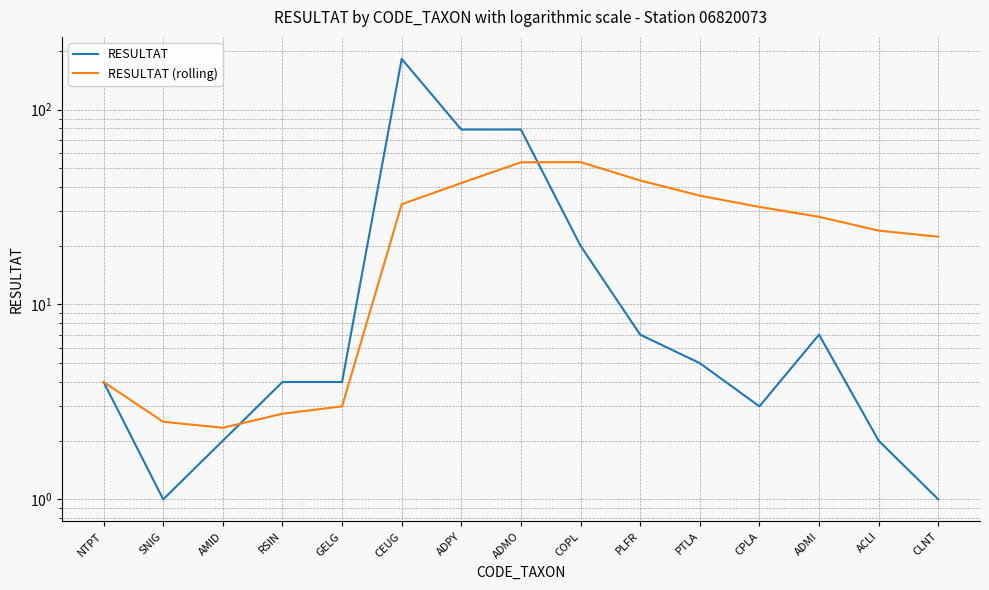

Which series changed the most between SNIG and AMID?

RESULTAT